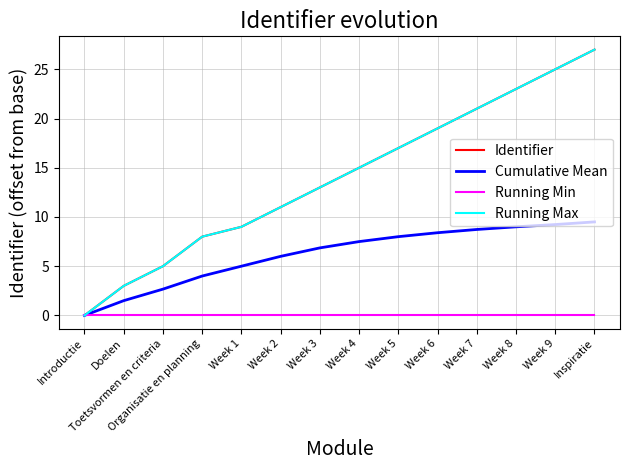

Does the chart have visible grid lines?

Yes